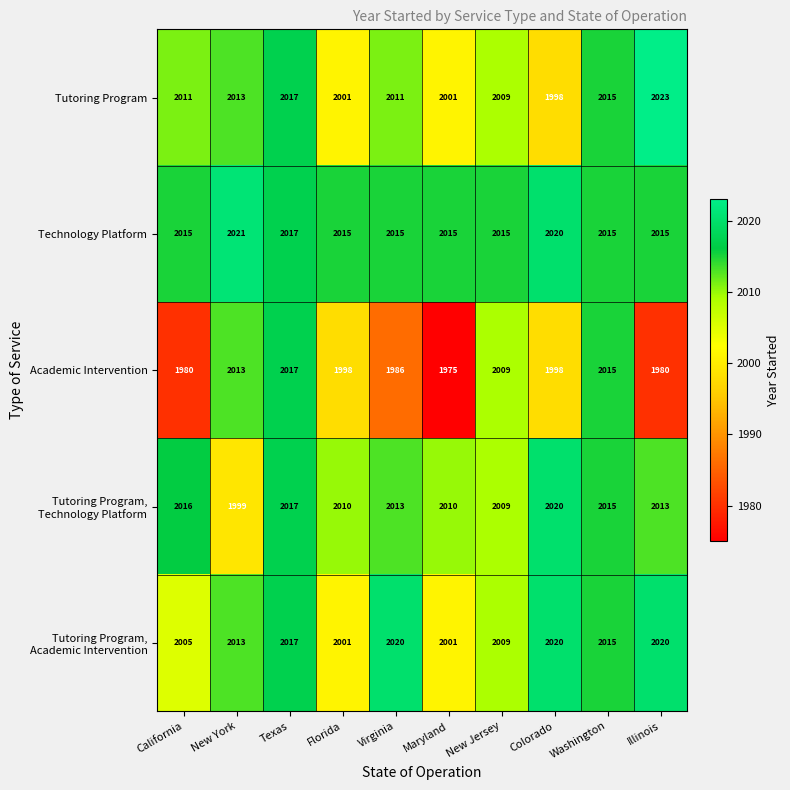

What is the difference between the second highest and minimum values in the Tutoring Program series?

19